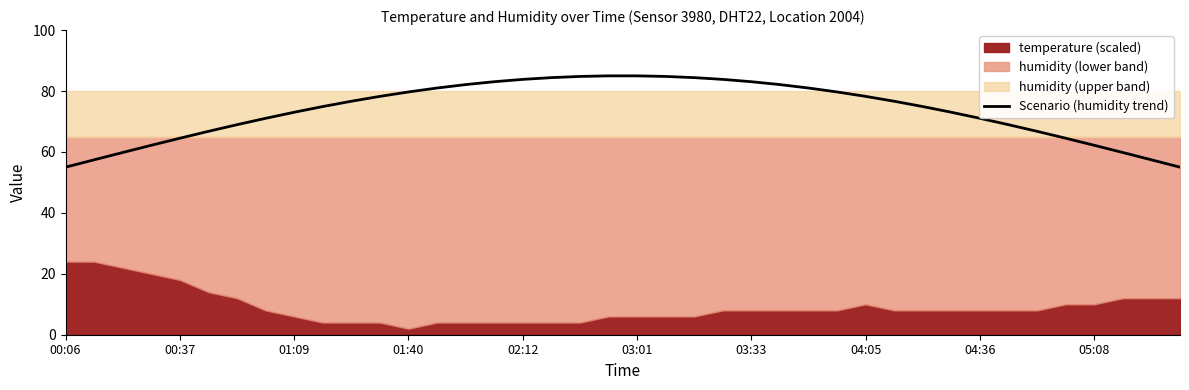

What is the highest value of the Scenario (humidity trend) series?

85.0